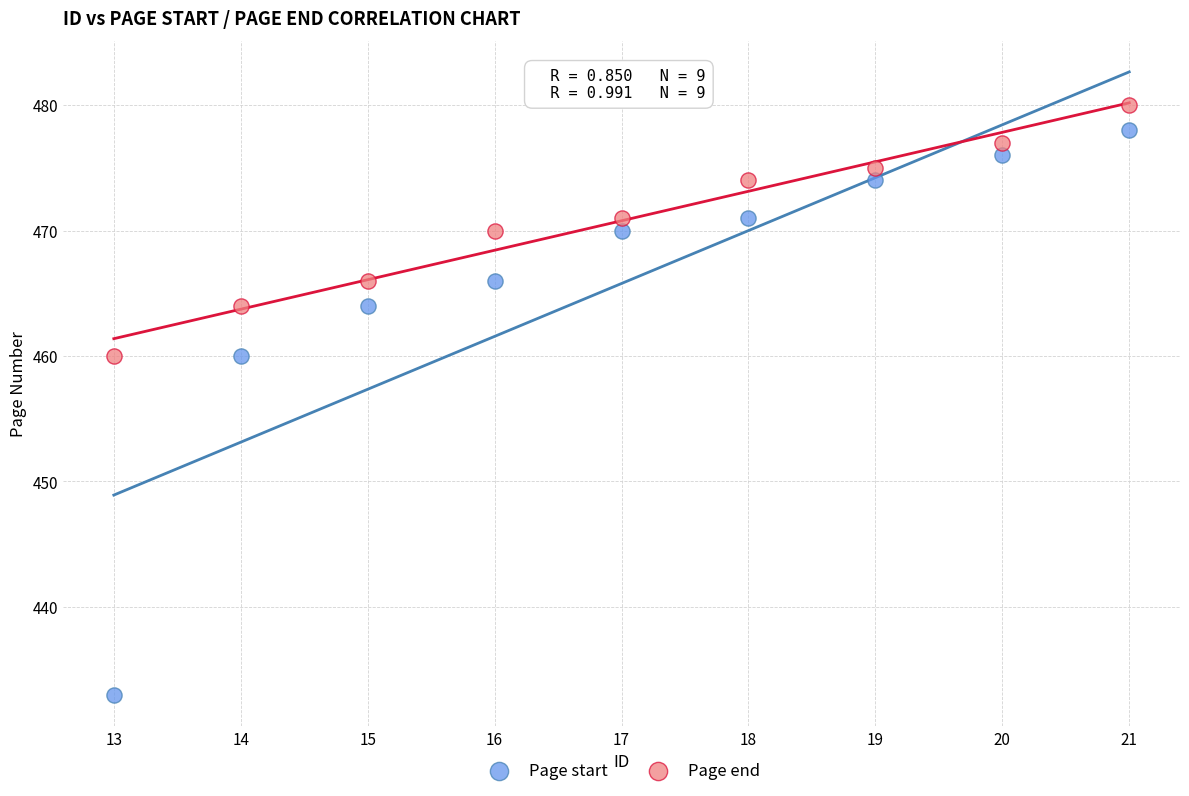

Which series reaches the minimum Y coordinate?

Page start